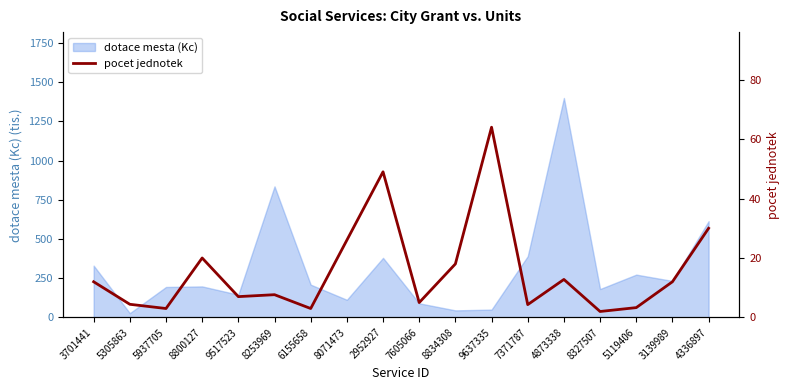

What is the difference between the second highest and second lowest values?

46.0